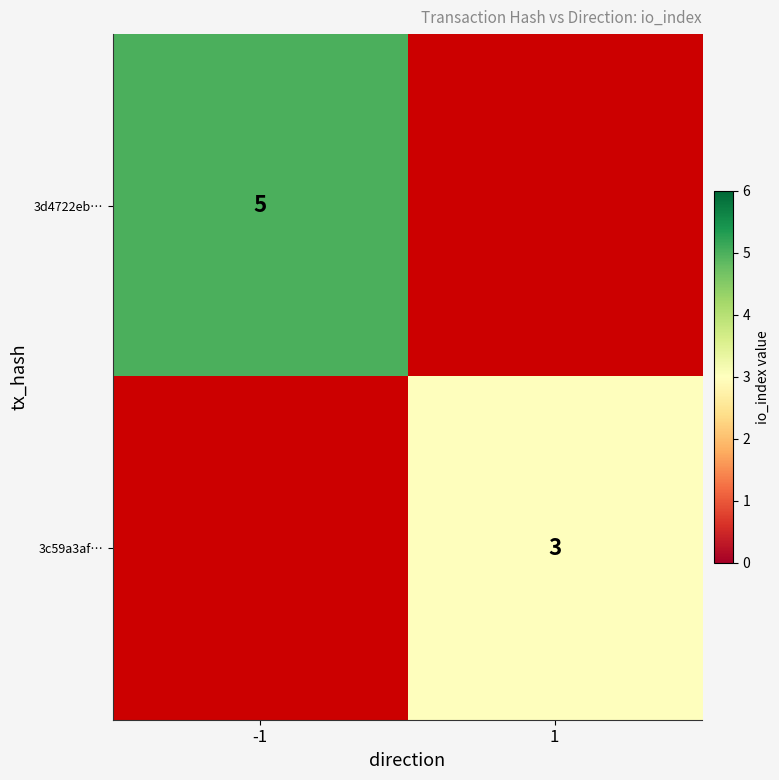

Is it true that 3d4722eb… equals 8 at -1?

False